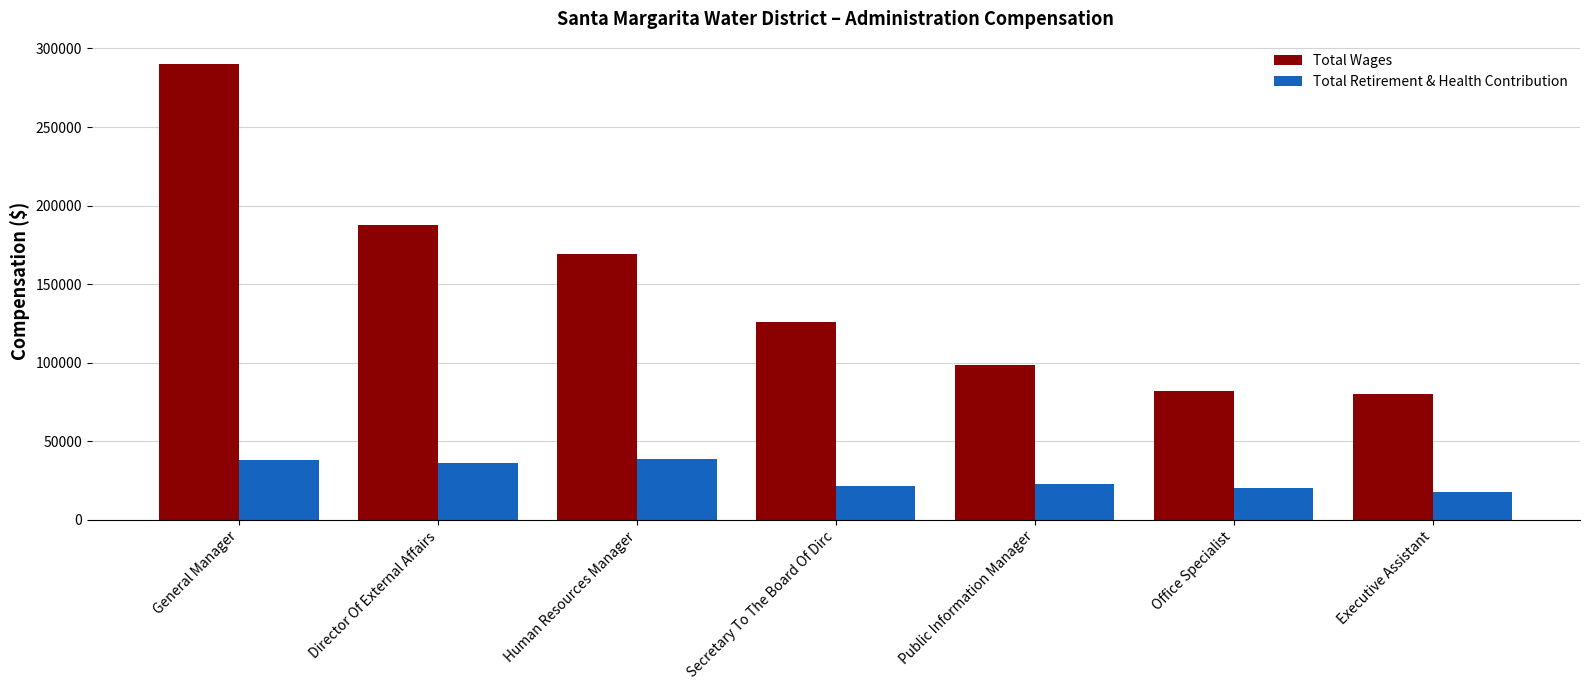

What is the sum of all Total Wages values?

1033612